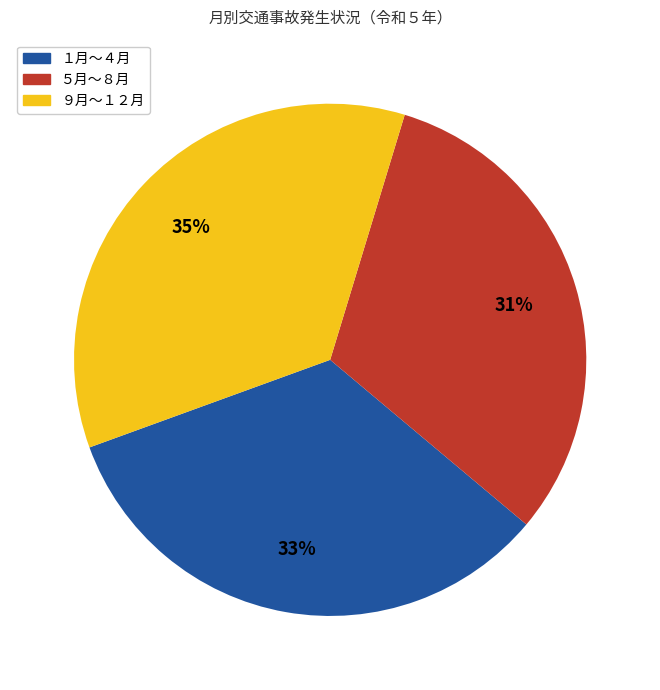

To the nearest percent, what is the average slice percentage?

33%